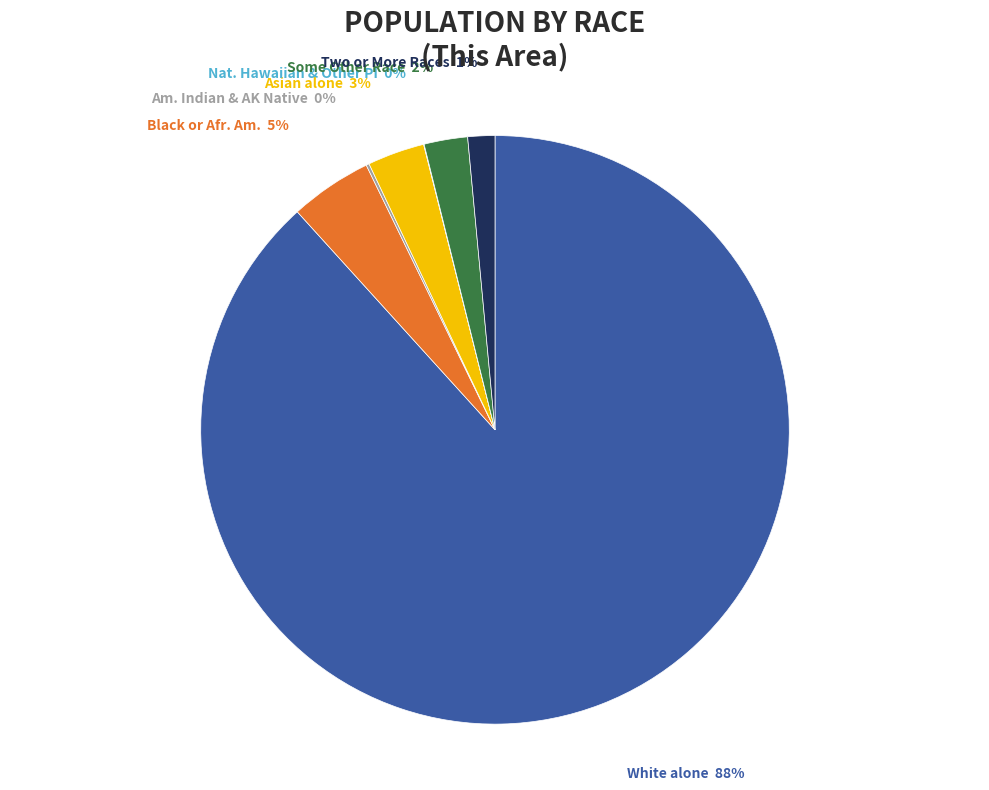

To the nearest percent, what is the average slice percentage?

14%